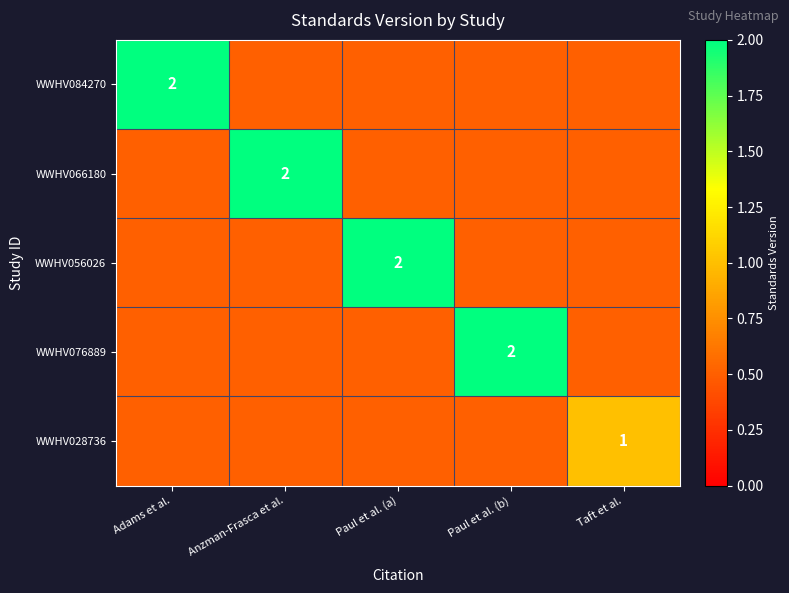

At how many categories does at least one series exceed 1?

4